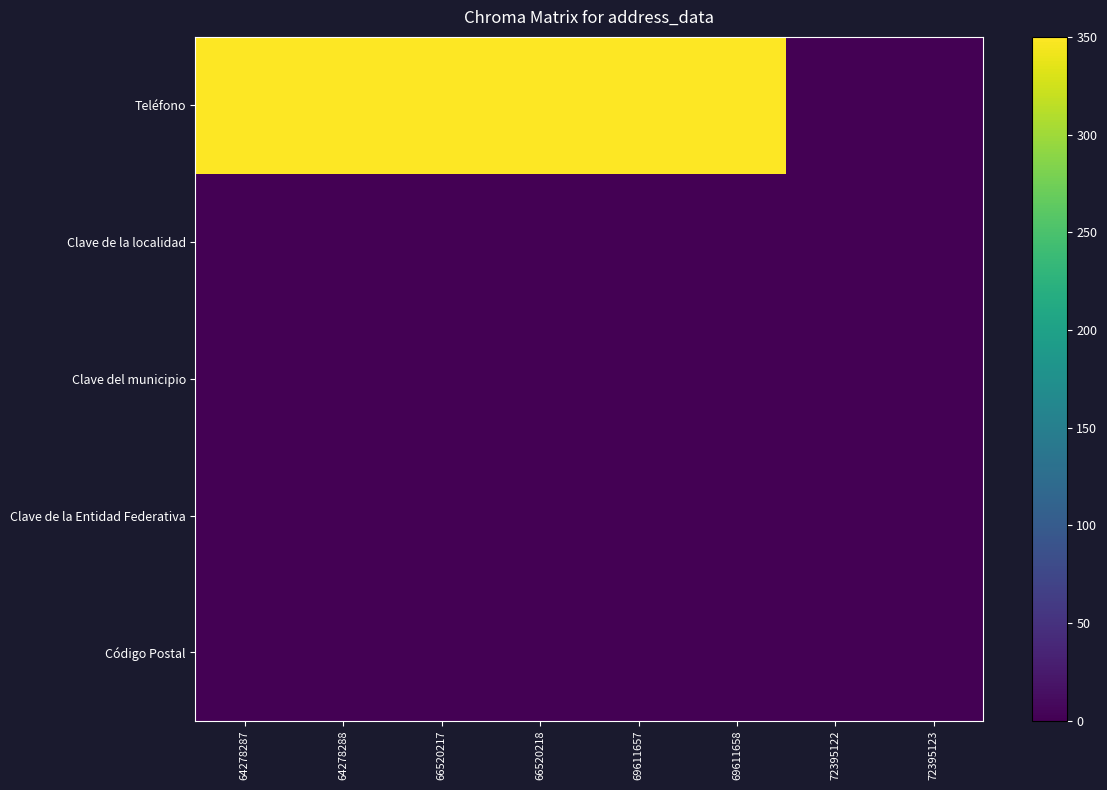

Rank the series at 72395123 from lowest to highest value.

Teléfono, Clave de la localidad, Clave del municipio, Clave de la Entidad Federativa, Código Postal